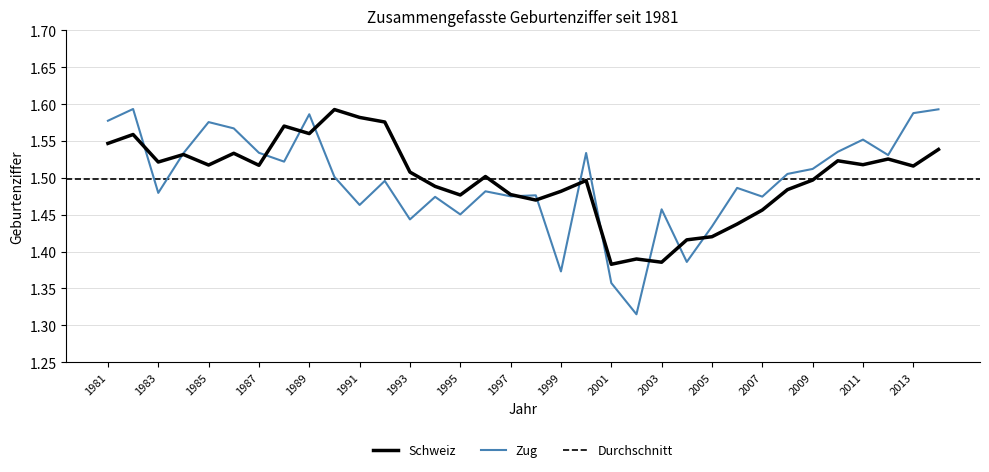

Where is the first local minimum for Zug?

1983